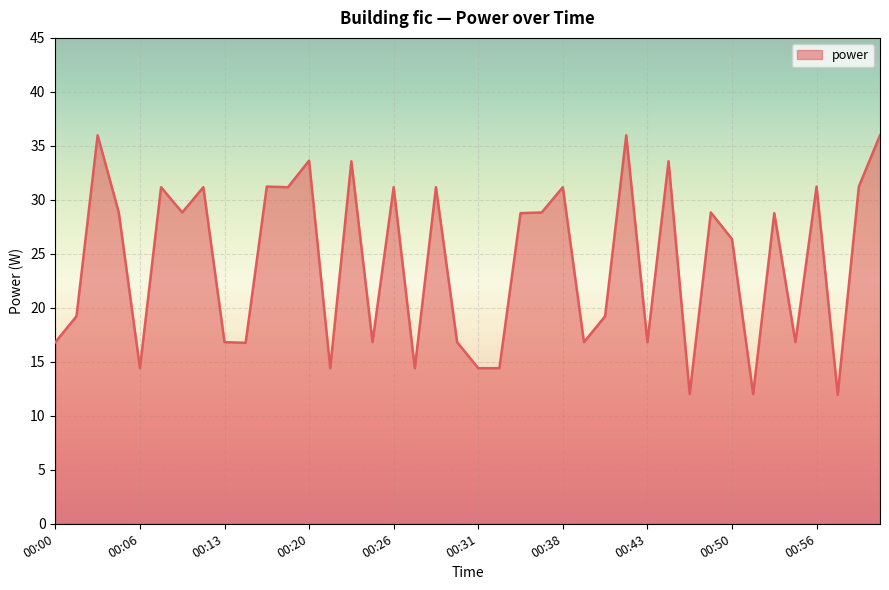

What is the greatest value displayed?

36.0